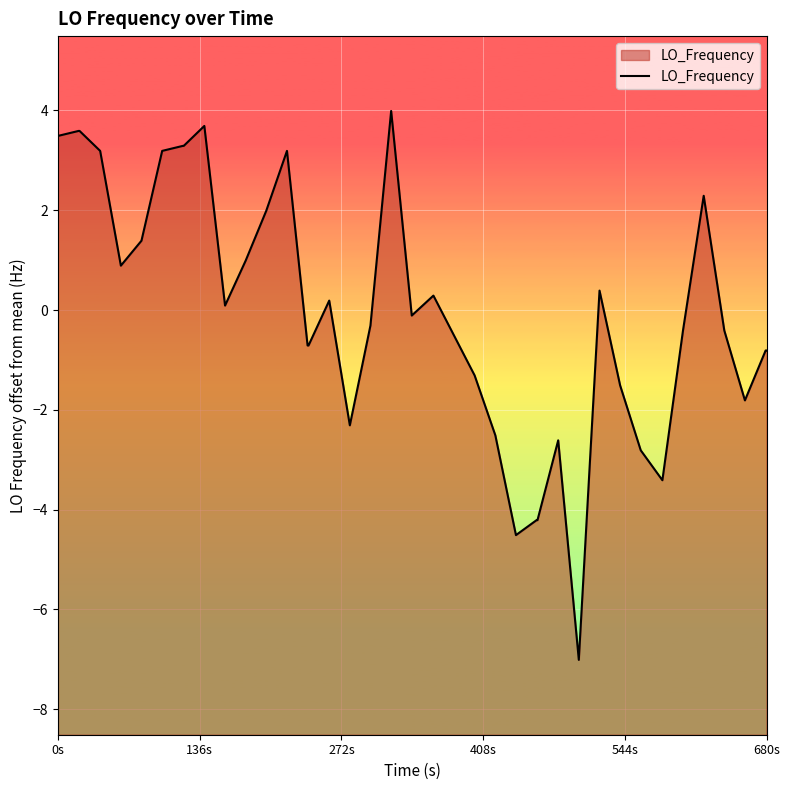

How many points are higher than both their immediate neighbors (excluding endpoints)?

8